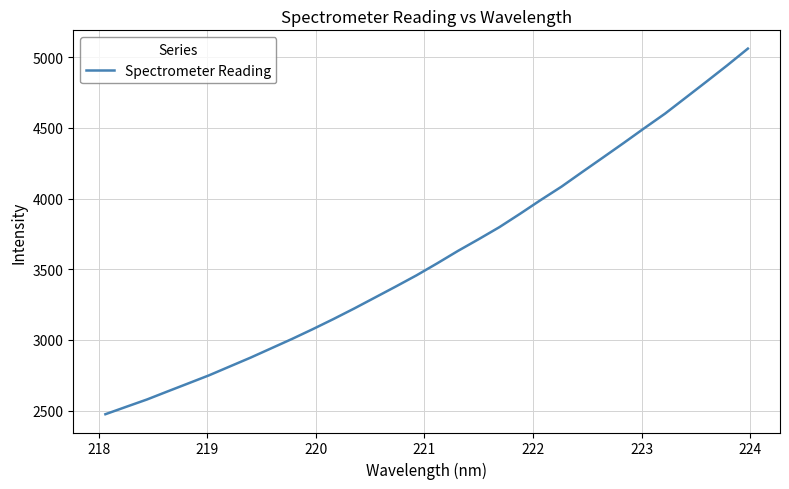

Is this an area chart (filled region under the line)?

No